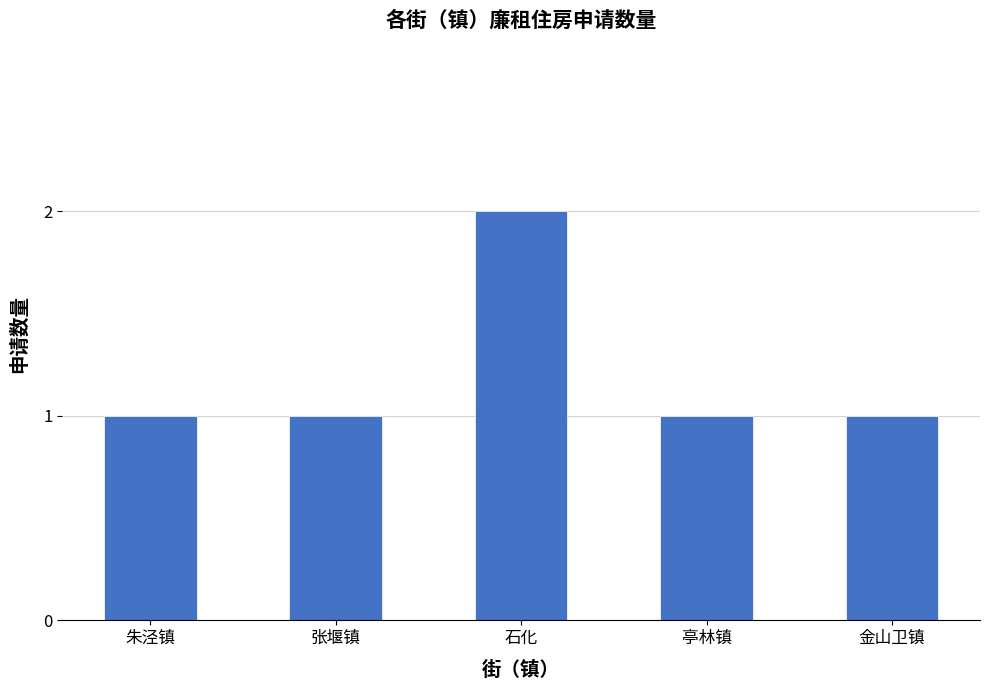

What is the smallest value displayed?

1